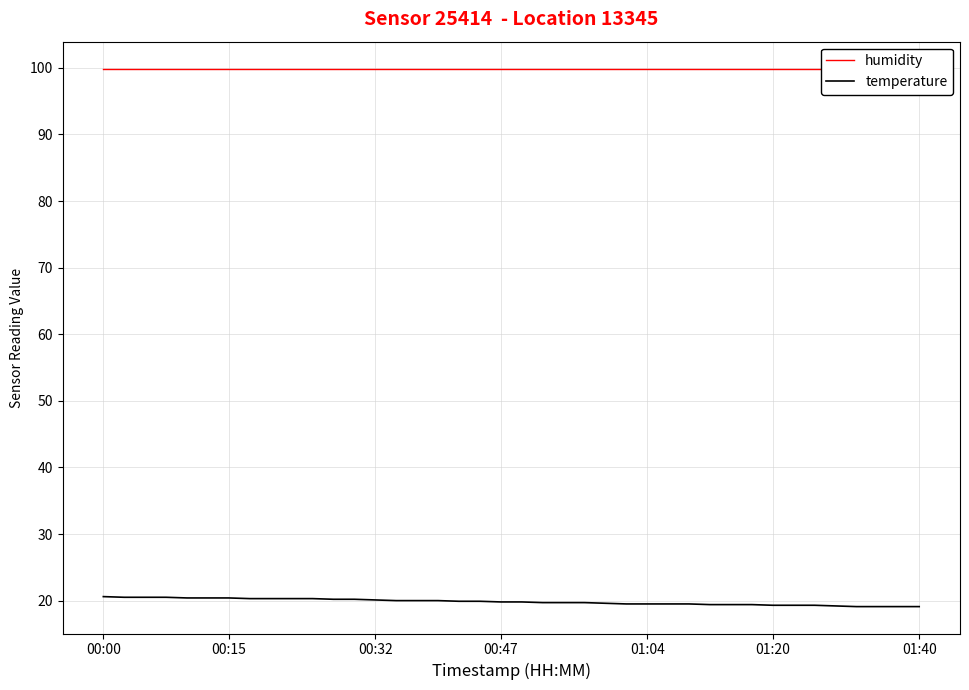

What is the highest value of the temperature series?

20.6